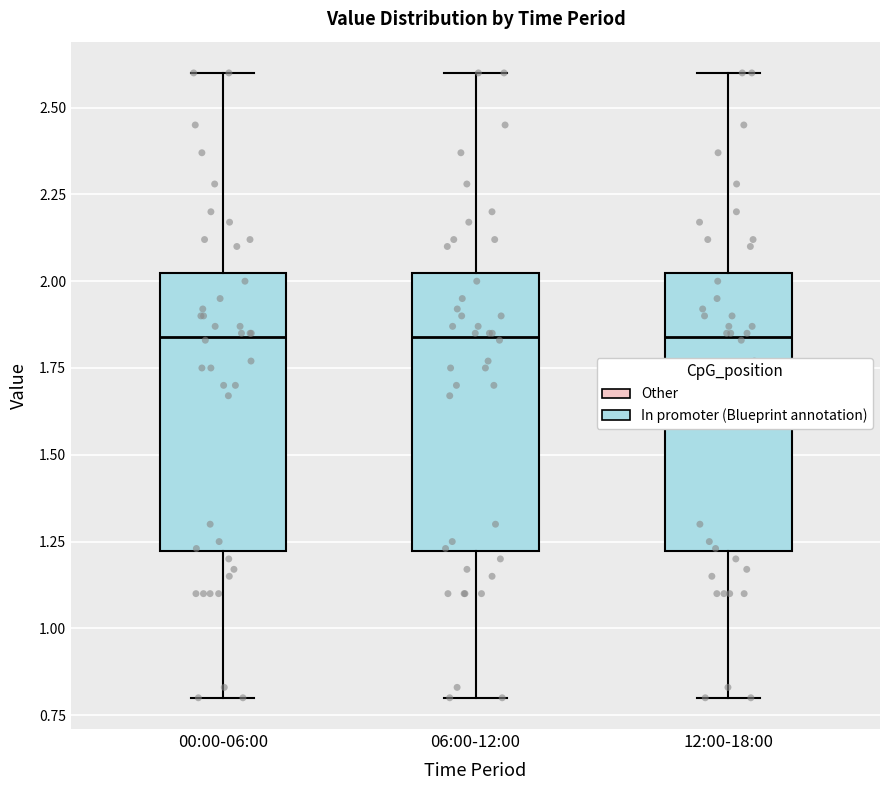

Reading left to right, transcribe this box plot: for each box, give where its median line is, the range the box spans, and where its two whiskers end, as read against the y-axis. The values are not printed on the chart, so give them approximately, as read against the axis.

00:00-06:00: median 1.85, box 1.20 to 2.05, whiskers 0.80 to 2.60
06:00-12:00: median 1.85, box 1.20 to 2.05, whiskers 0.80 to 2.60
12:00-18:00: median 1.85, box 1.20 to 2.05, whiskers 0.80 to 2.60